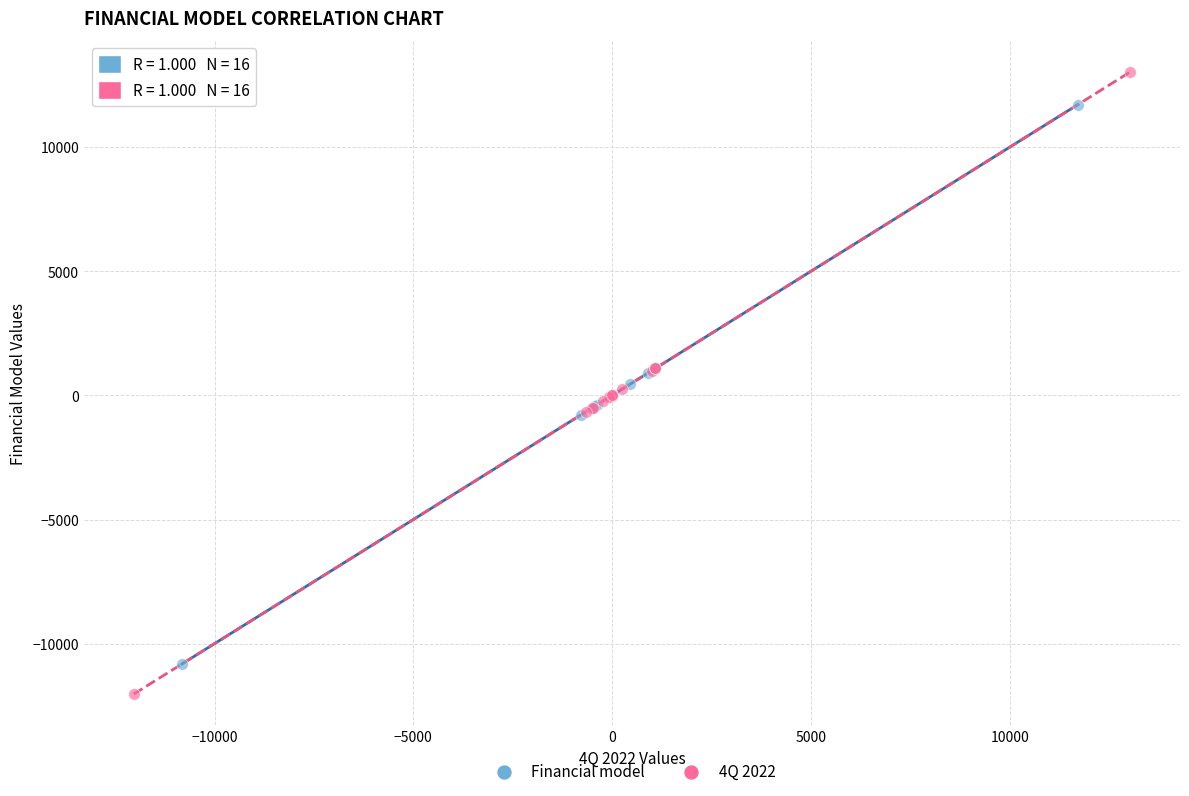

Which series contains the lowest Y value?

4Q 2022